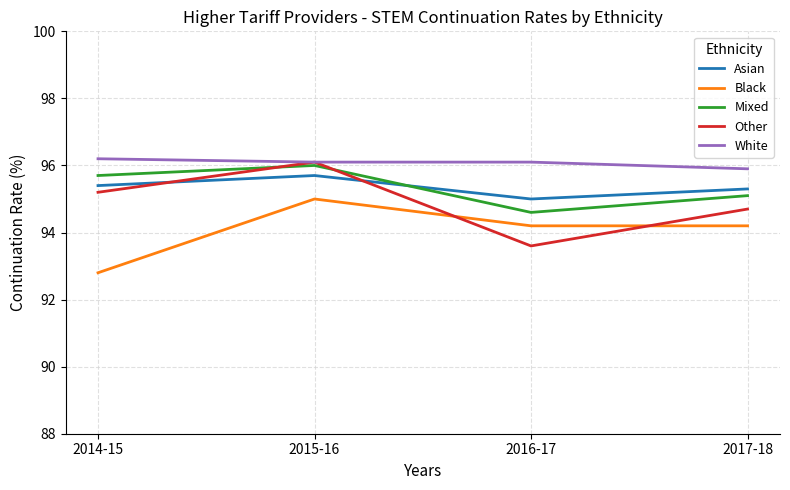

The value of White at 2017-18 is 95.9. True or false?

True